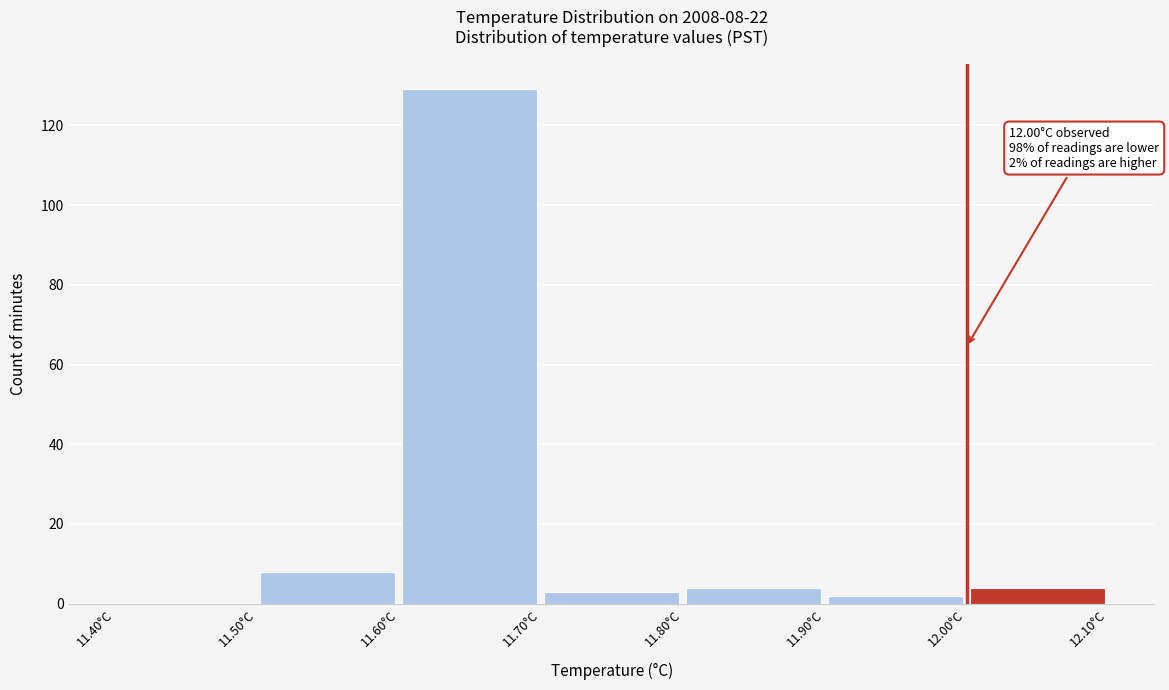

Over which range of the x-axis is the bar tallest?

11.6 to 11.7